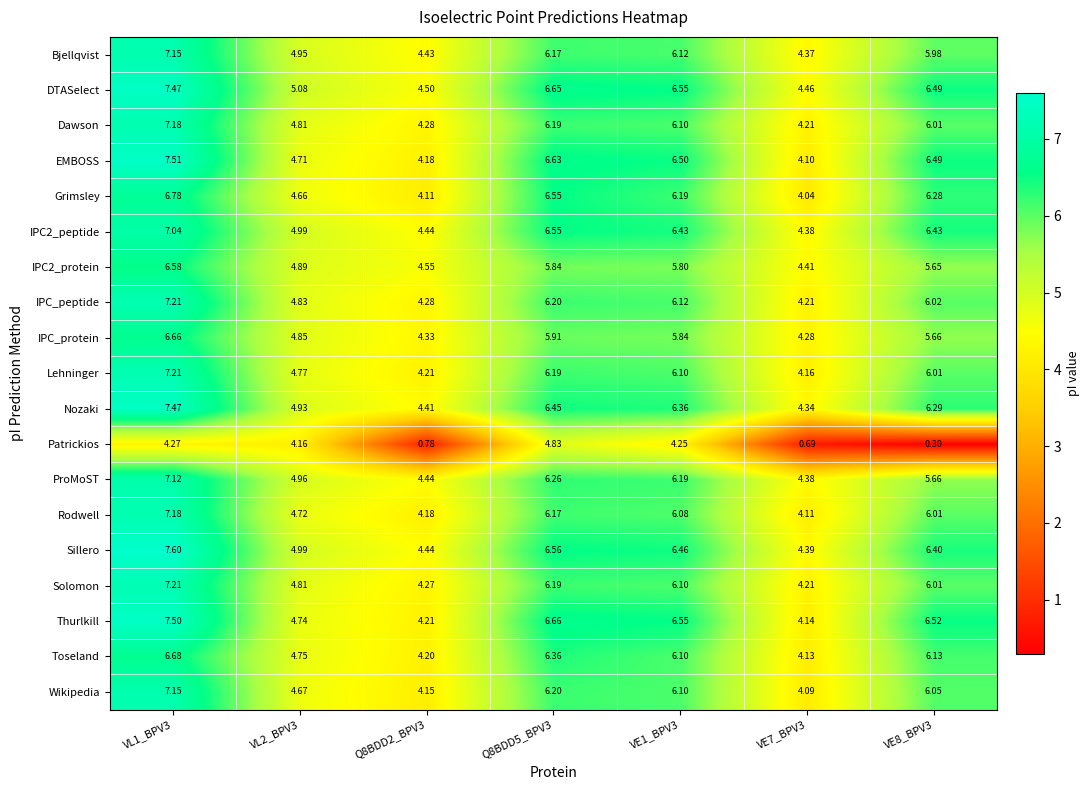

Is the value of DTASelect at Q8BDD2_BPV3 greater than the value of Solomon at VE1_BPV3?

No